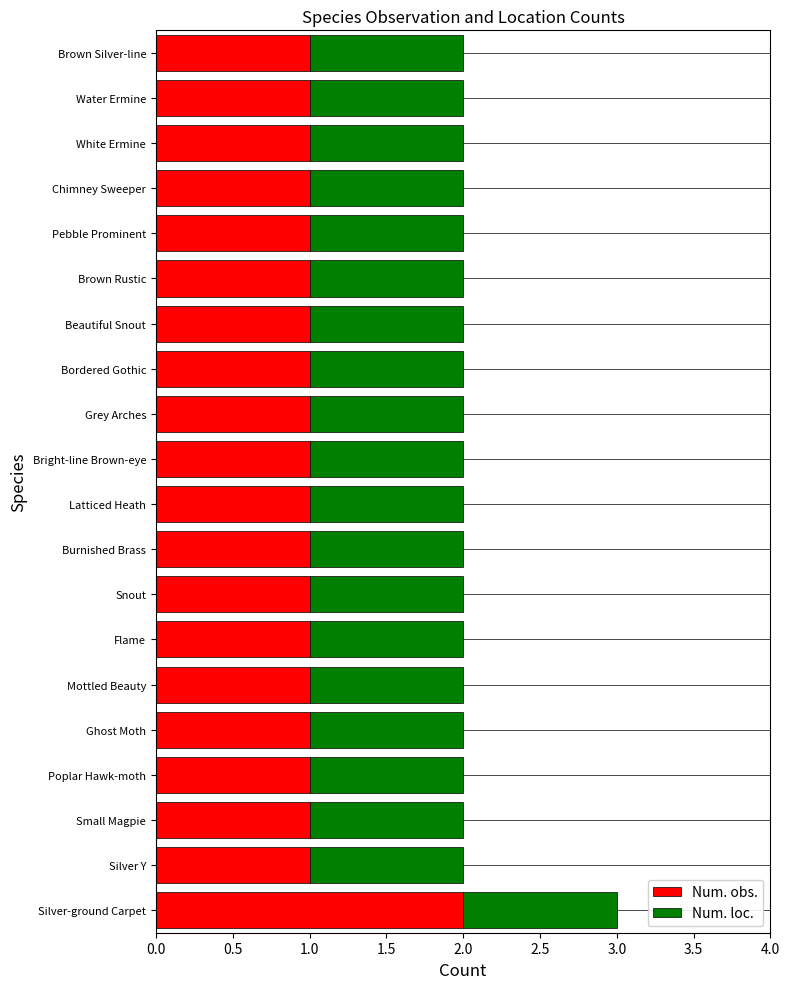

At which category is the sum across all series the highest?

Silver-ground Carpet